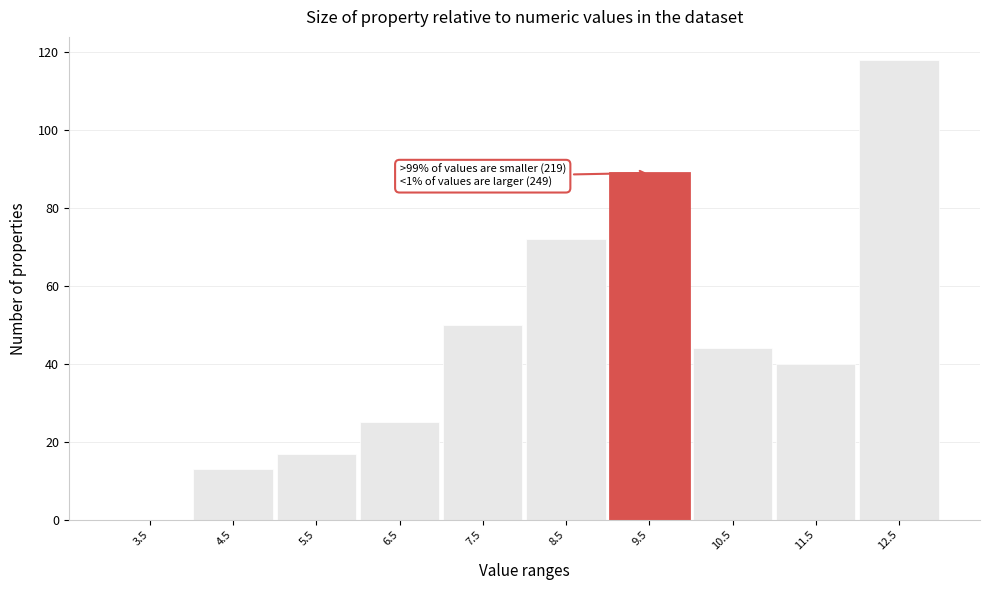

Reading left to right, what are all the values shown in this chart?

3.5=0	4.5=13	5.5=17	6.5=25	7.5=50	8.5=72	9.5=89	10.5=44	11.5=40	12.5=118